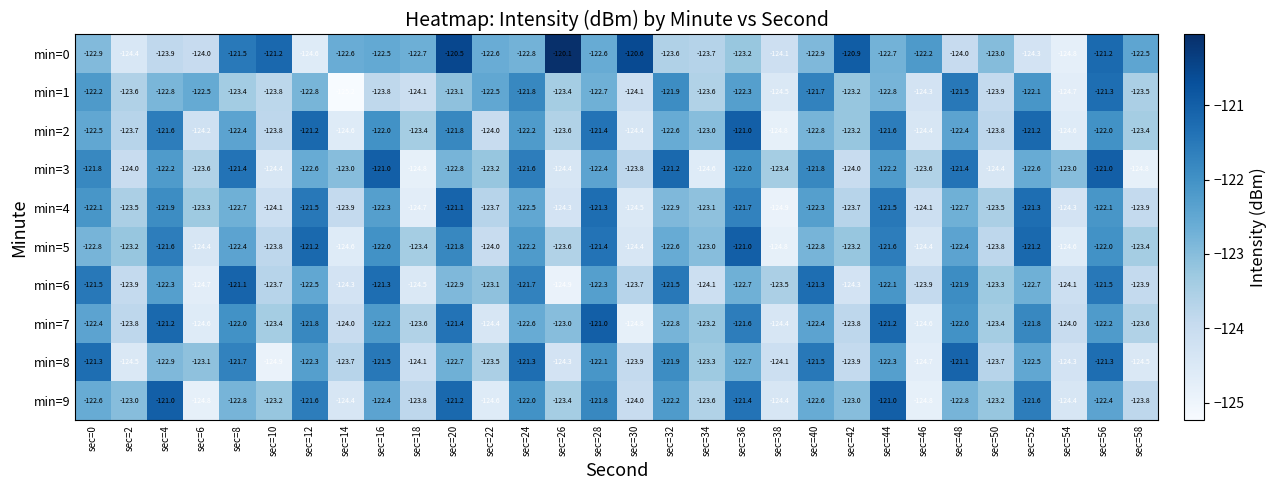

Is it true that min=2 equals -63.2 at sec=10?

False